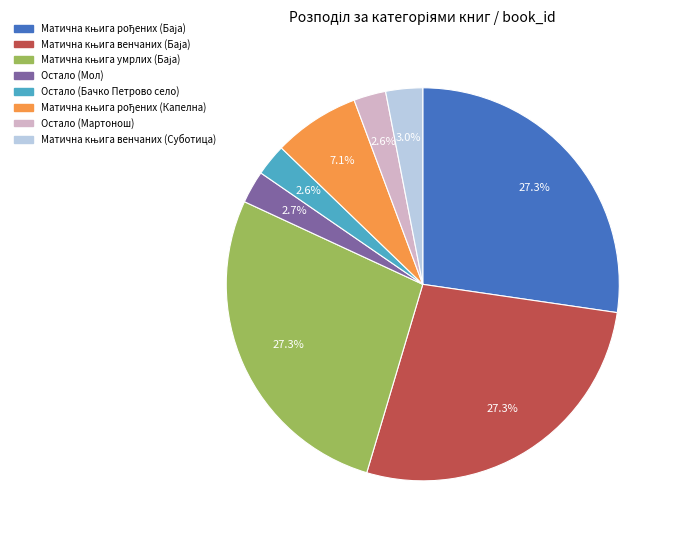

How many slices are in this pie chart?

8